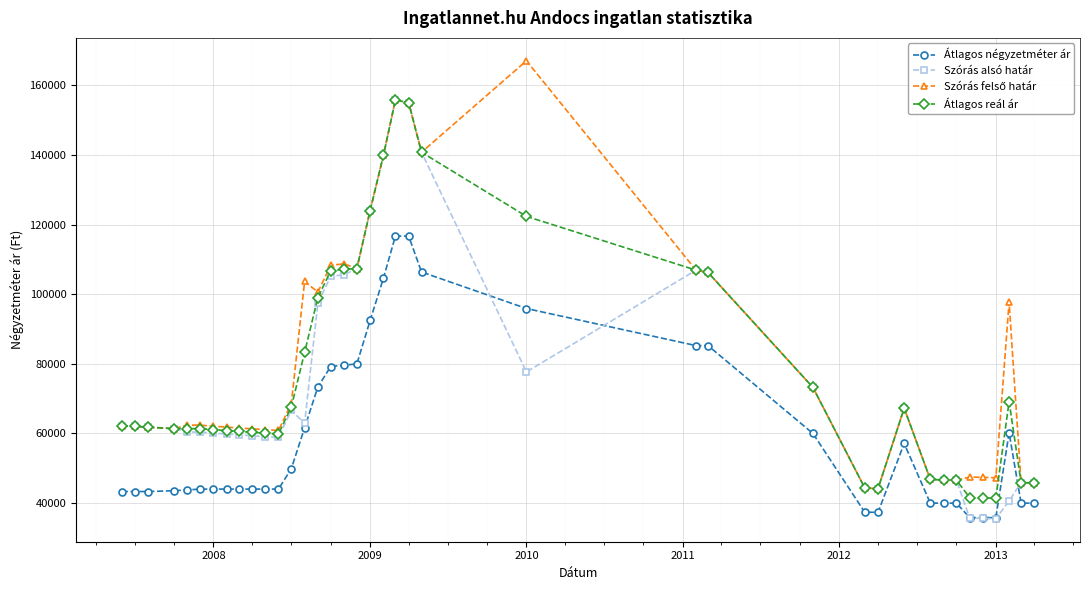

True or false: Átlagos reál ár and Átlagos négyzetméter ár intersect in this chart.

False